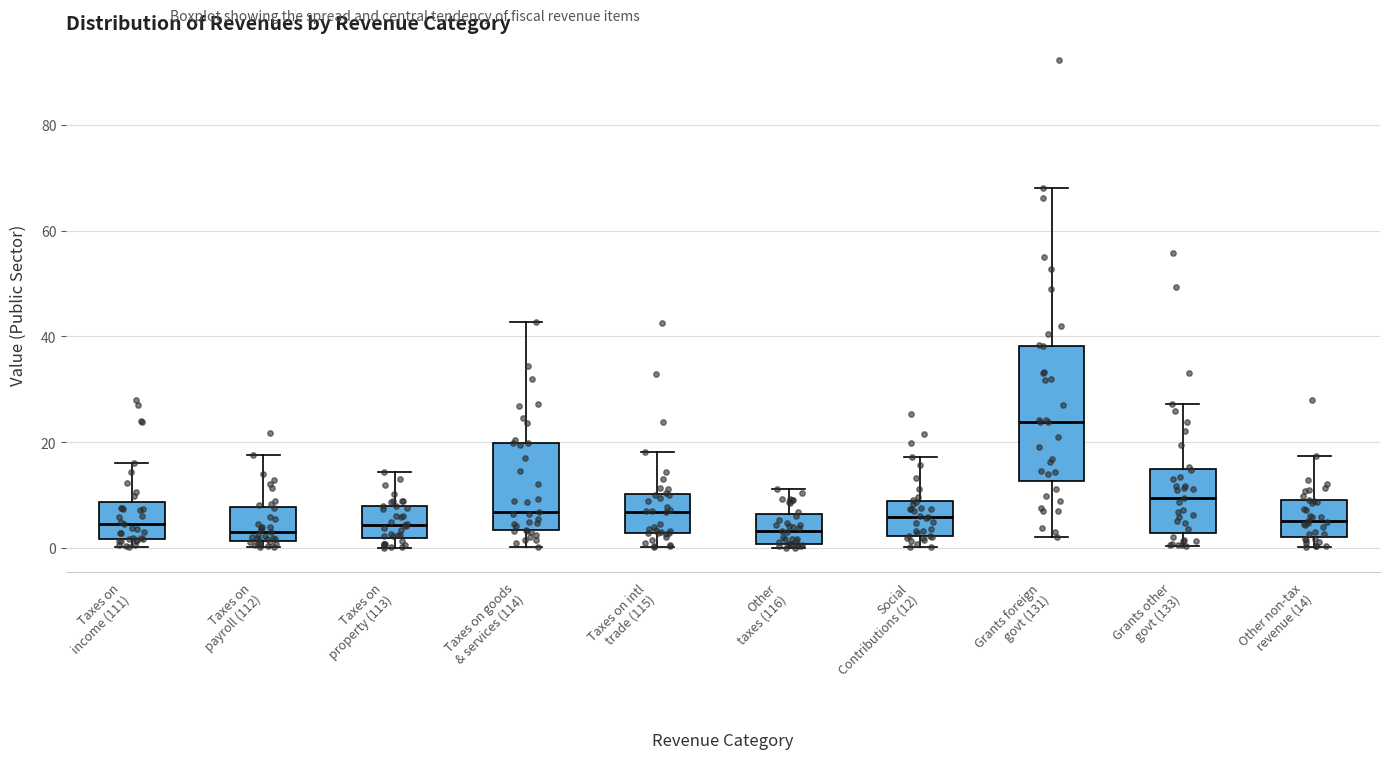

Reading left to right, transcribe this box plot: for each box, give where its median line is, the range the box spans, and where its two whiskers end, as read against the y-axis. The values are not printed on the chart, so give them approximately, as read against the axis.

Taxes on income (111): median 4, box 2 to 8, whiskers 0 to 16
Taxes on payroll (112): median 2 (just above the box's lower edge), box 2 to 8, whiskers 0 to 18
Taxes on property (113): median 4, box 2 to 8, whiskers 0 to 14
Taxes on goods & services (114): median 6, box 4 to 20, whiskers 0 to 42
Taxes on intl trade (115): median 6, box 2 to 10, whiskers 0 to 18
Other taxes (116): median 4, box 0 to 6, whiskers 0 (just below the box's lower edge) to 12
Social Contributions (12): median 6, box 2 to 8, whiskers 0 to 18
Grants foreign govt (131): median 24, box 12 to 38, whiskers 2 to 68
Grants other govt (133): median 10, box 2 to 14, whiskers 0 to 28
Other non-tax revenue (14): median 6, box 2 to 8, whiskers 0 to 18